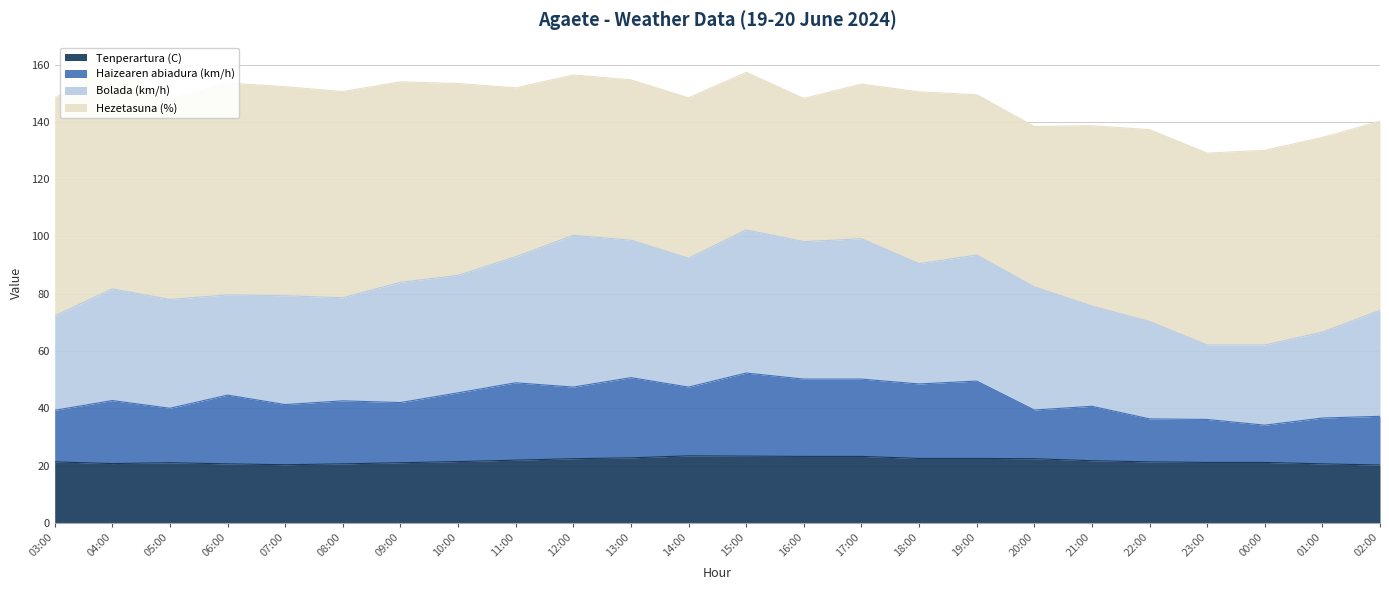

Is it true that Tenperartura (C) equals 21.0 at 09:00?

True